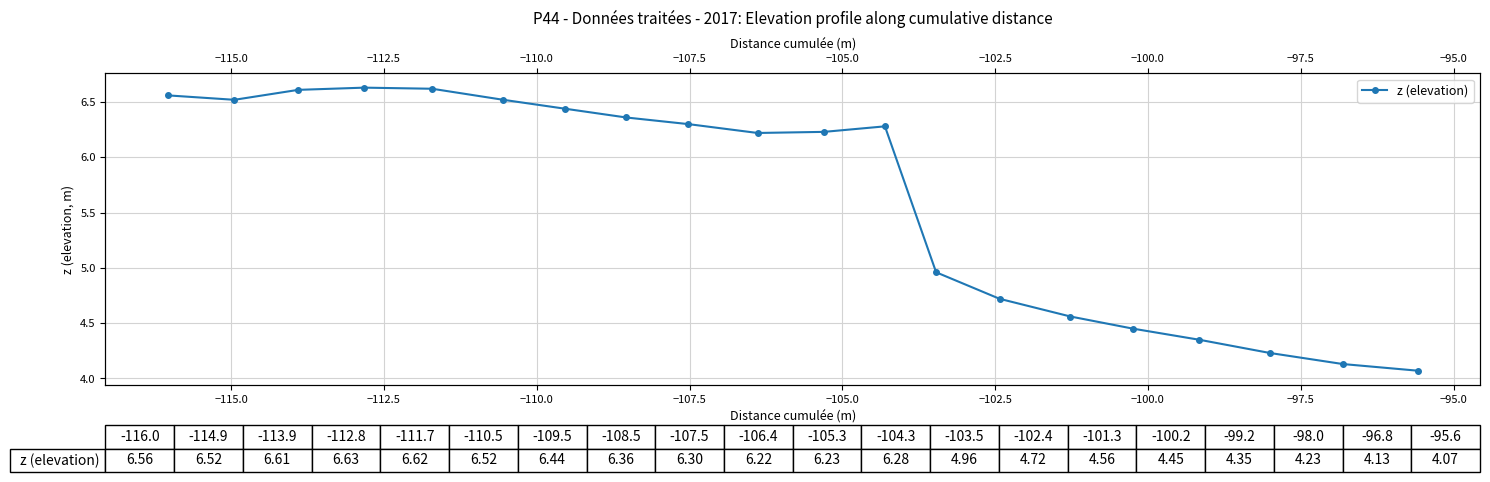

Count the number of values greater than 6.

12